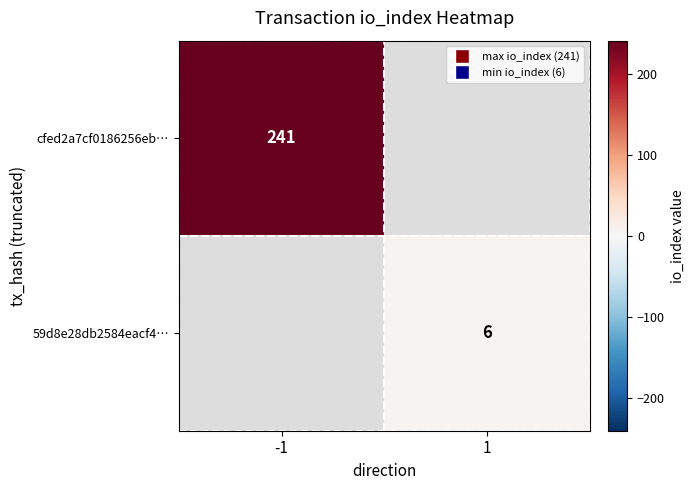

Is it true that cfed2a7cf0186256eb… equals 53 at -1?

False